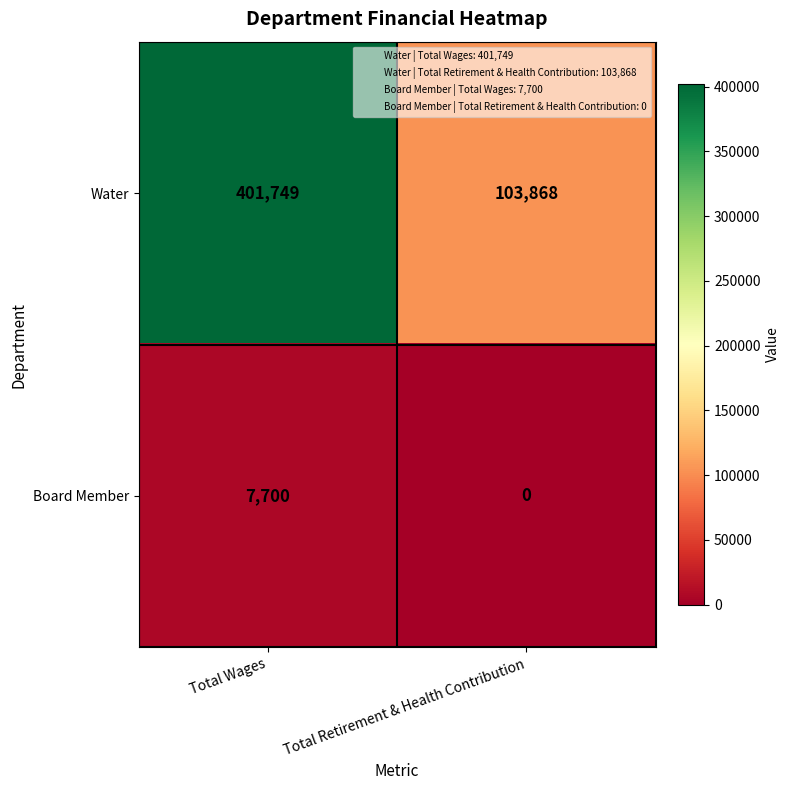

Rank the series at Total Retirement & Health Contribution from highest to lowest value.

Water, Board Member